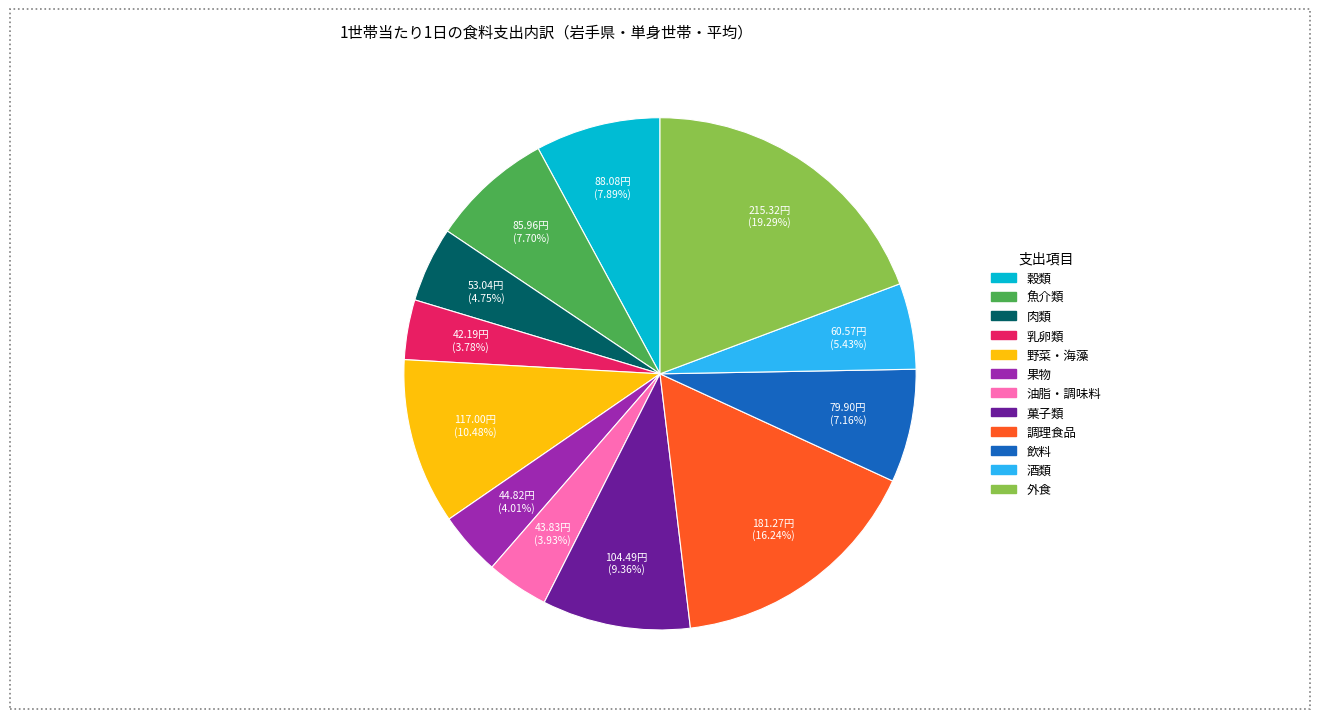

Count the number of slices in the pie.

12